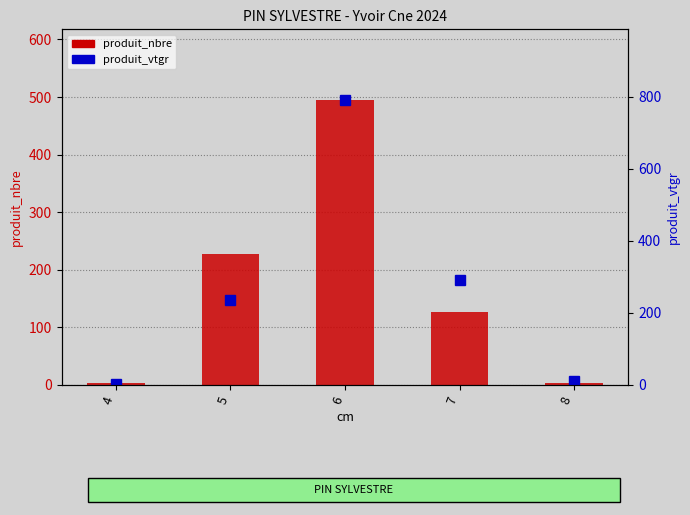

Reading left to right, list all the values displayed in this chart.

produit_nbre: 4=4.0	5=227.0	6=494.0	7=127.0	8=3.0
produit_vtgr: 4=2.0	5=234.6	6=789.5	7=291.1	8=9.8